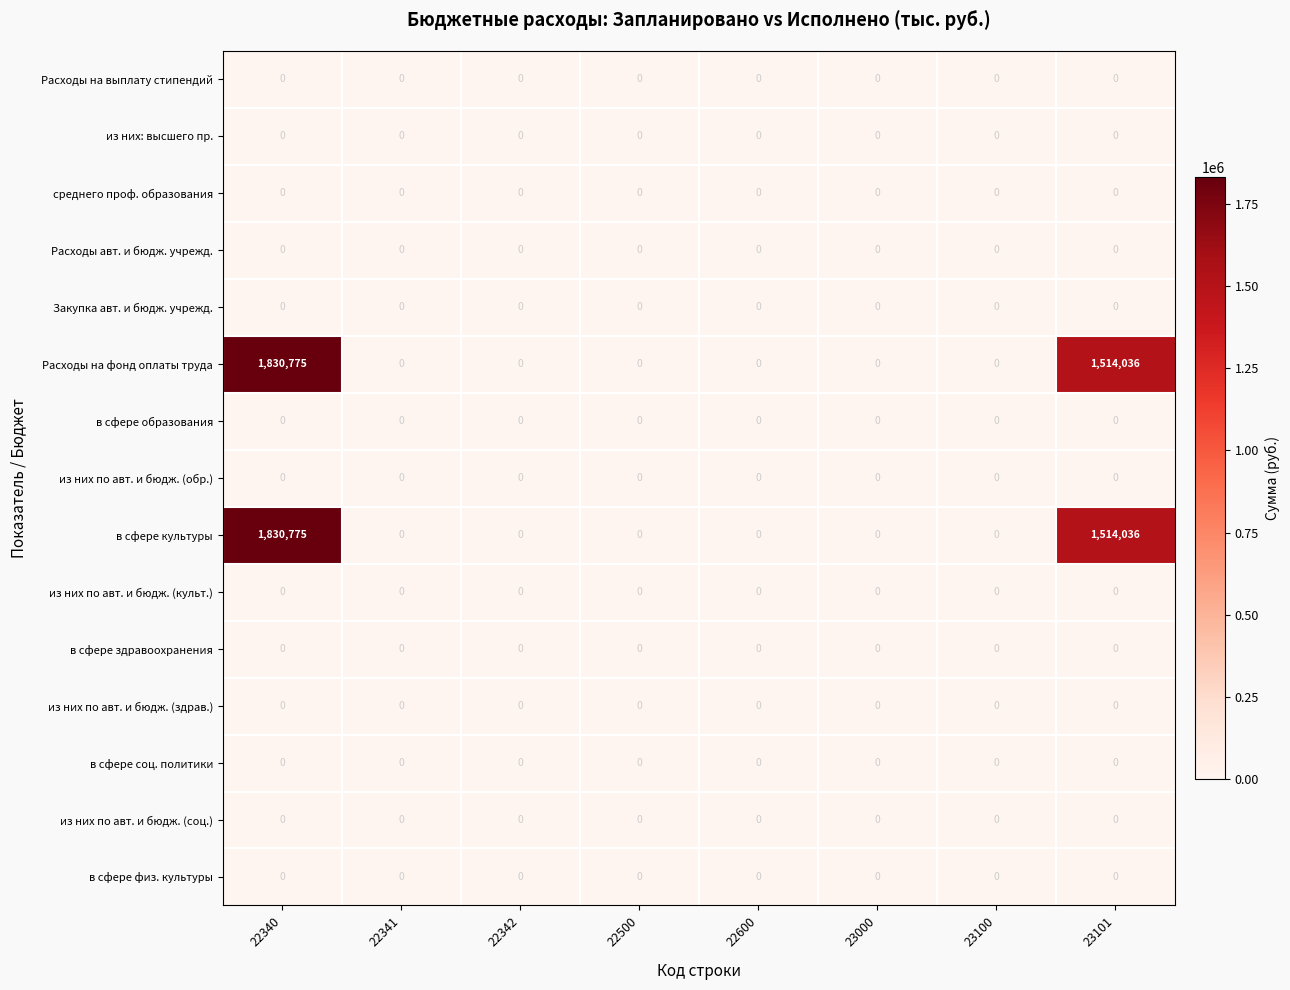

What is the spread (max minus min) of values at 23101?

1514036